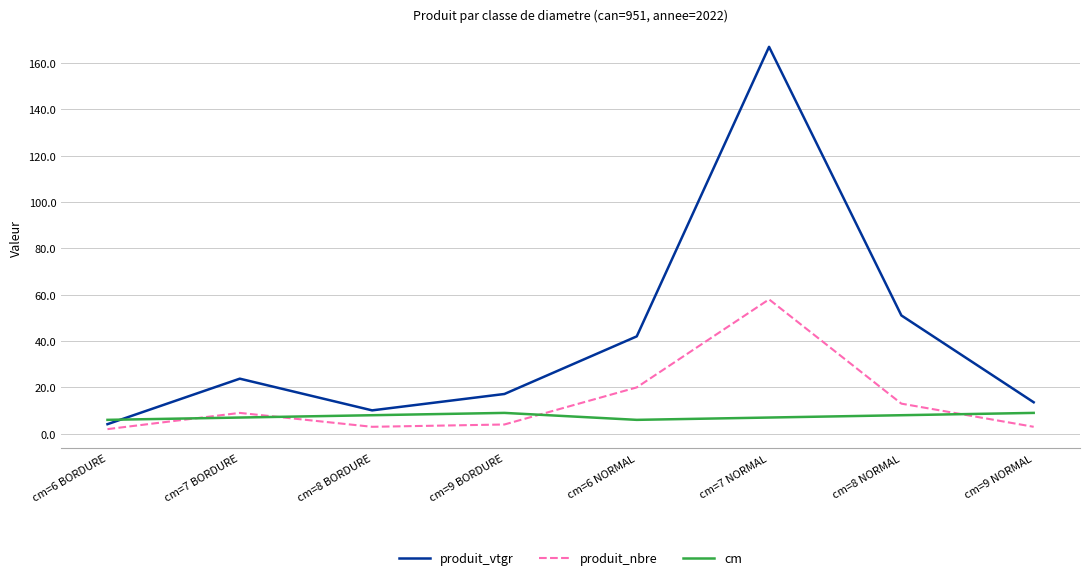

Which series ends up on top after the final intersection of cm and produit_vtgr?

produit_vtgr